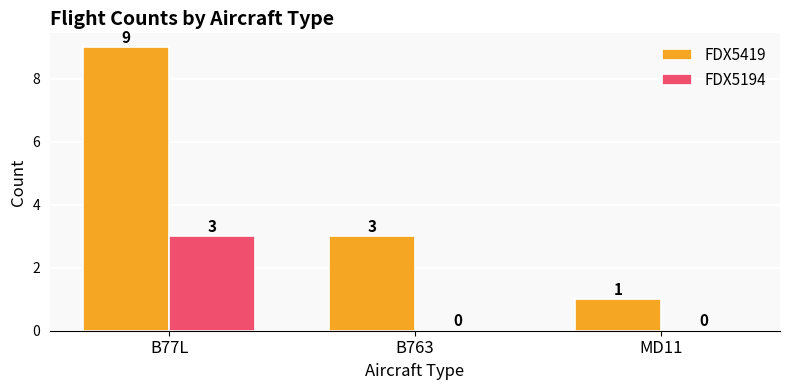

Which series has the largest total across all categories?

FDX5419